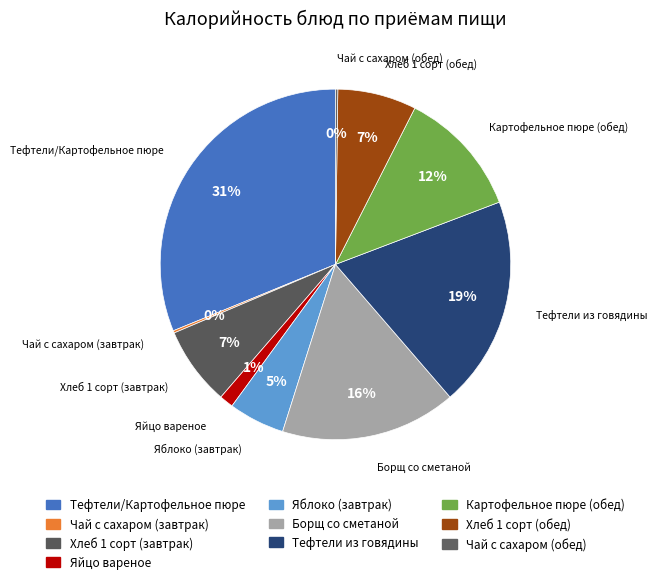

How much of the chart is everything except Чай с сахаром (обед)?

99.8%